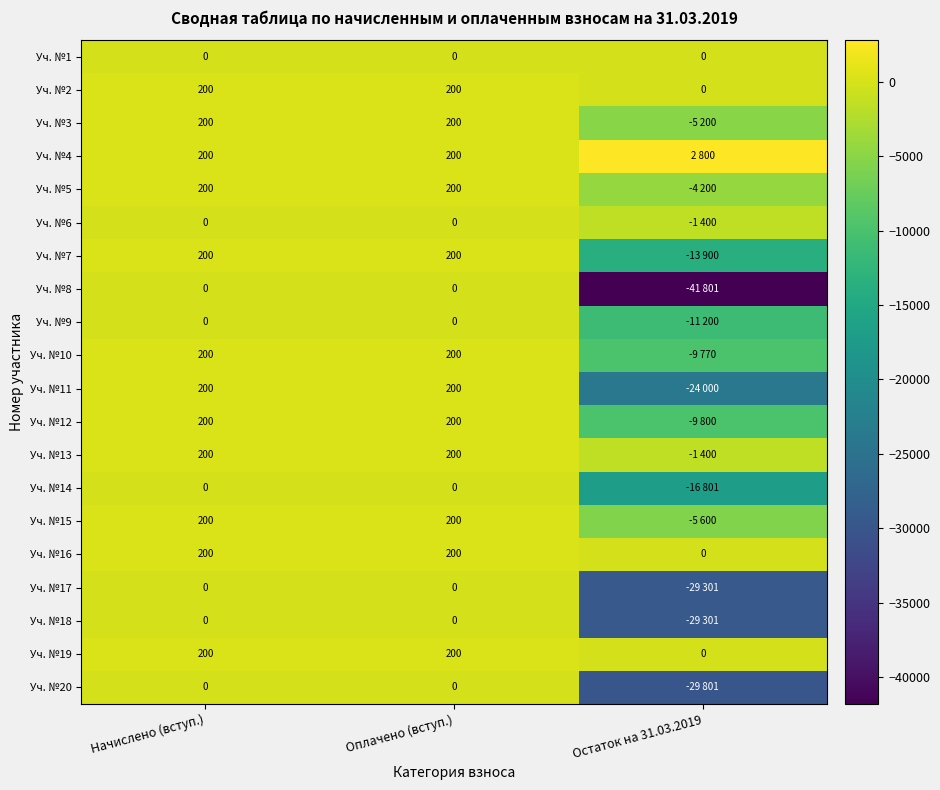

What is the sum of the Уч. №2 values at Оплачено (вступ.) and Остаток на 31.03.2019?

200